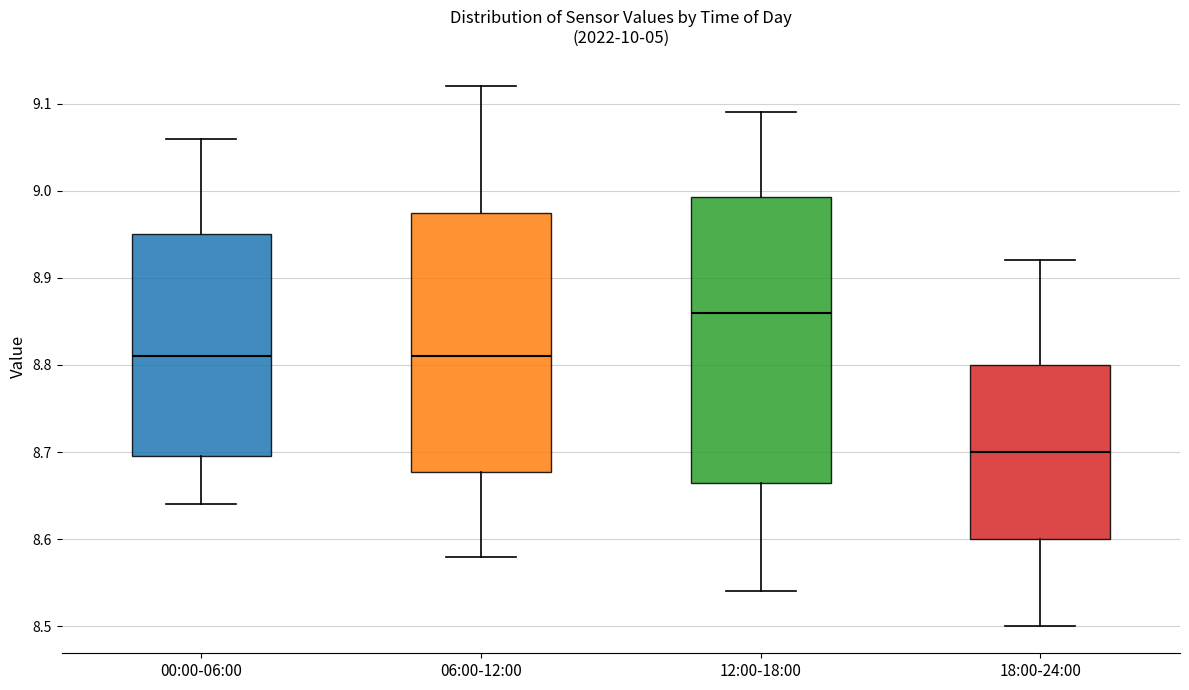

Where does the upper whisker of the box for 18:00-24:00 end on the y-axis? The values are not printed on the chart, so give them approximately, as read against the axis.

8.92